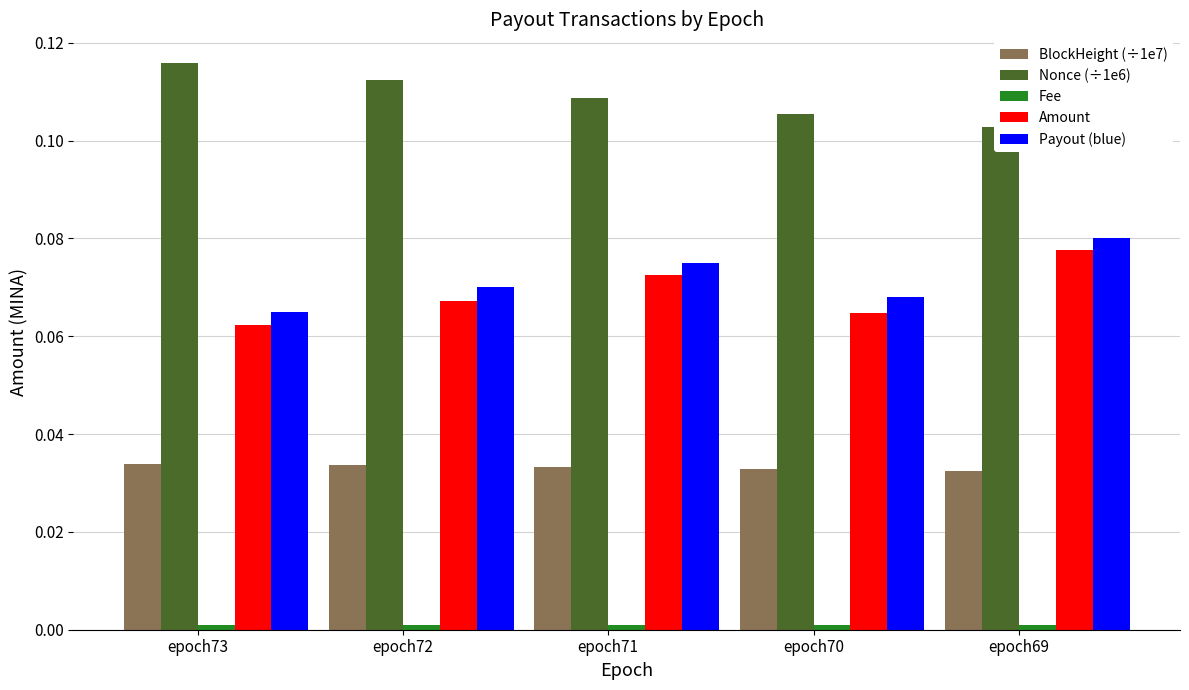

What are all the series names shown in the legend?

BlockHeight (÷1e7), Nonce (÷1e6), Fee, Amount, Payout (blue)